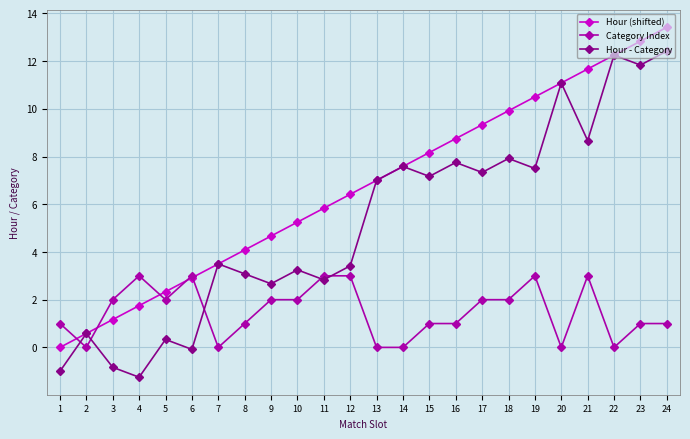

What is the difference between the highest and lowest values at 17?

7.3